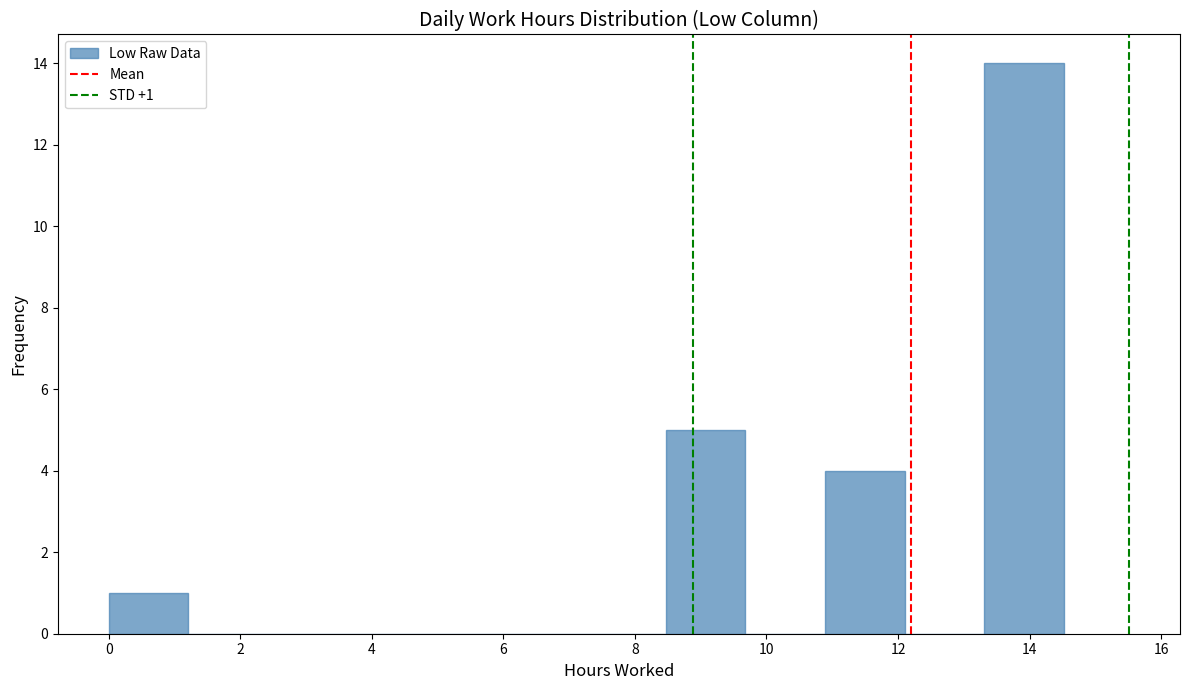

Over which range of the x-axis is the bar tallest?

13.4 to 14.6